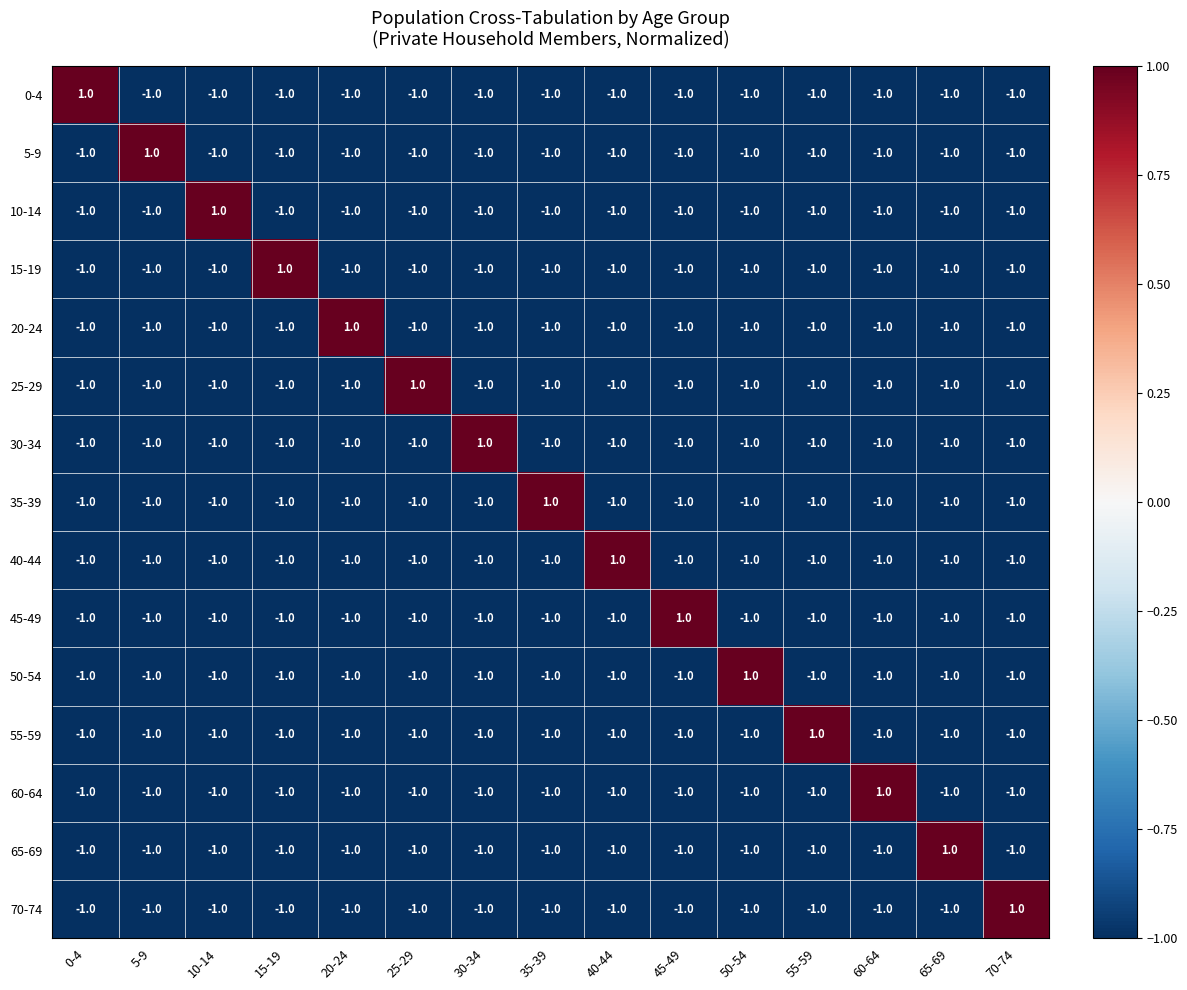

What is the total value across all series at 0-4?

-13